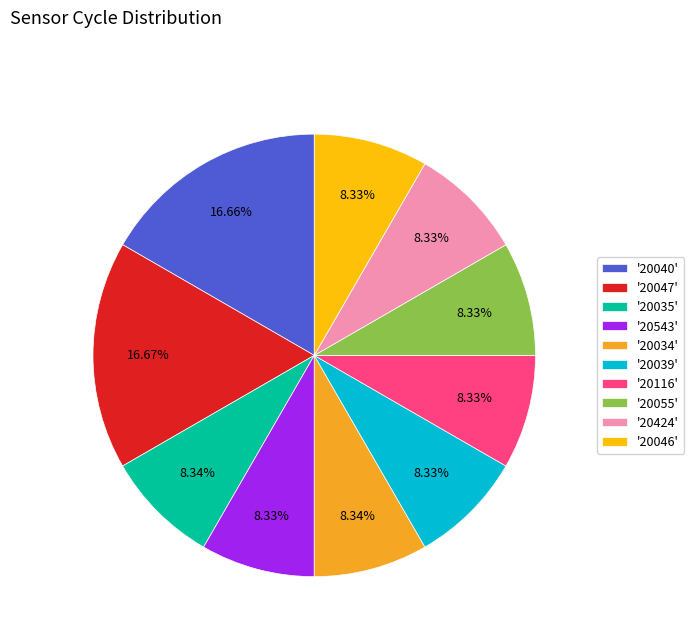

Approximately how many times larger is the value at '20116' compared to '20035'?

1.0